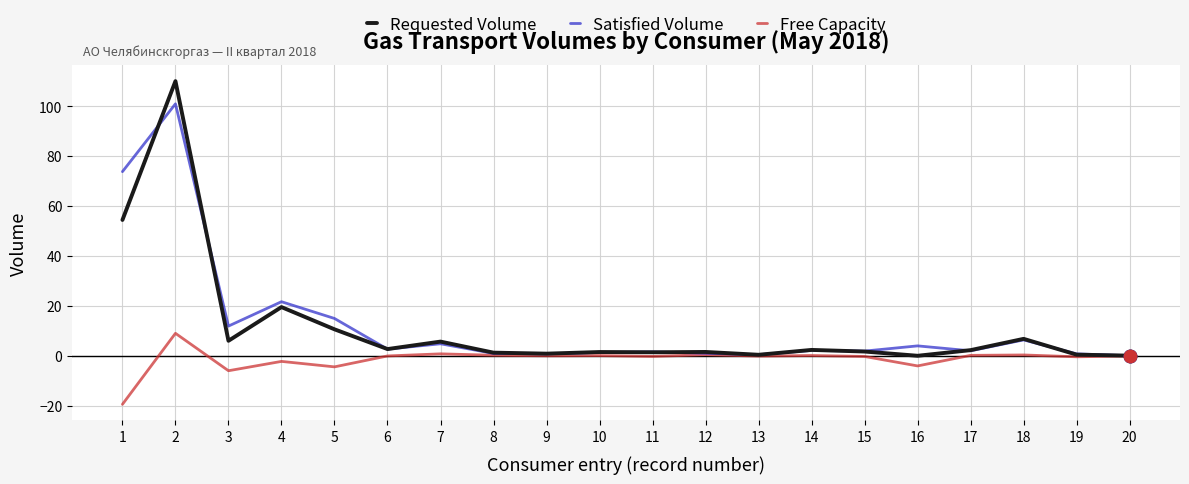

Between 2 and 17, which series saw the biggest shift?

Requested Volume